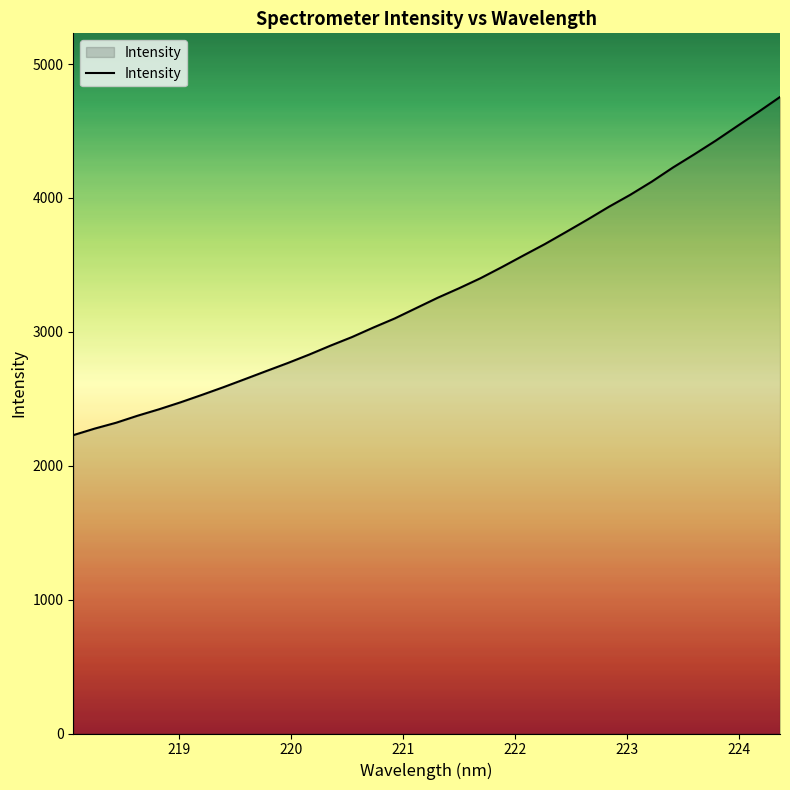

What is the greatest value displayed?

4754.2